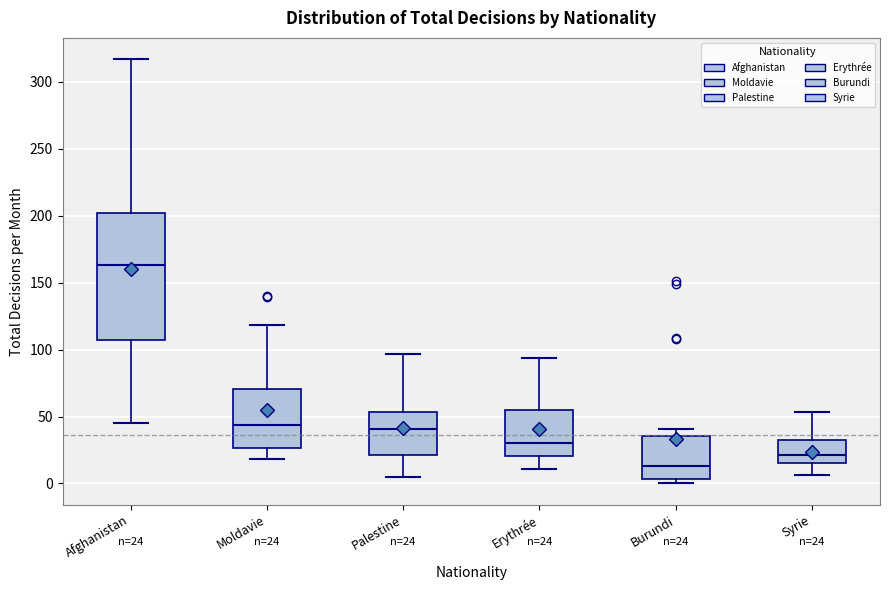

Which box has the lowest median line?

Burundi